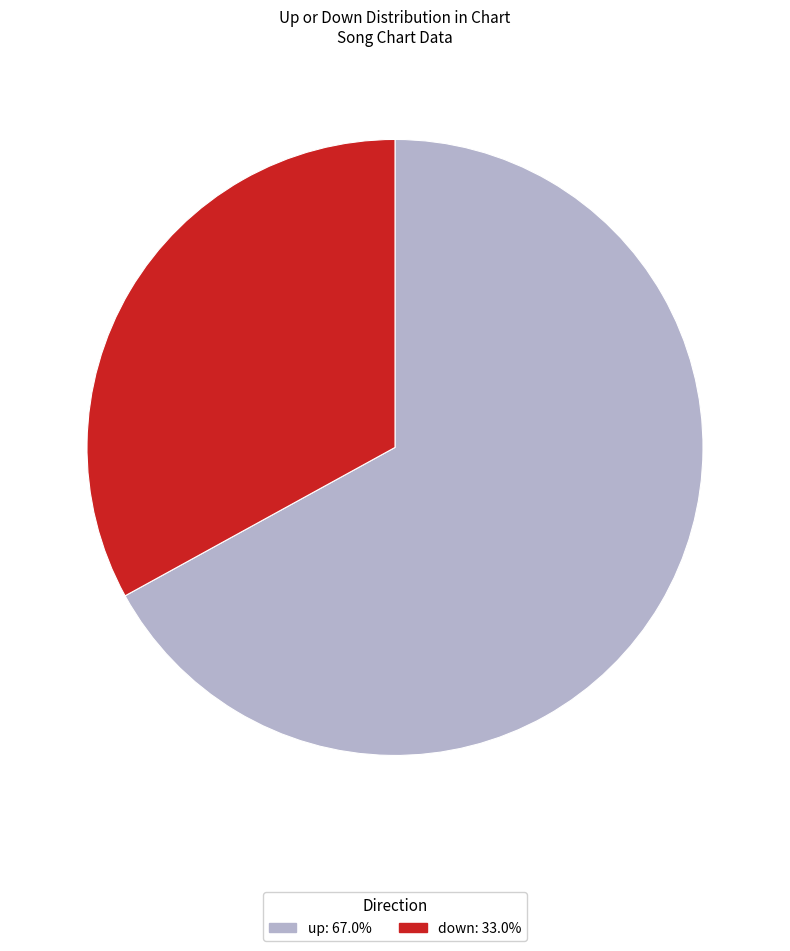

Which category has the biggest portion of the pie?

up